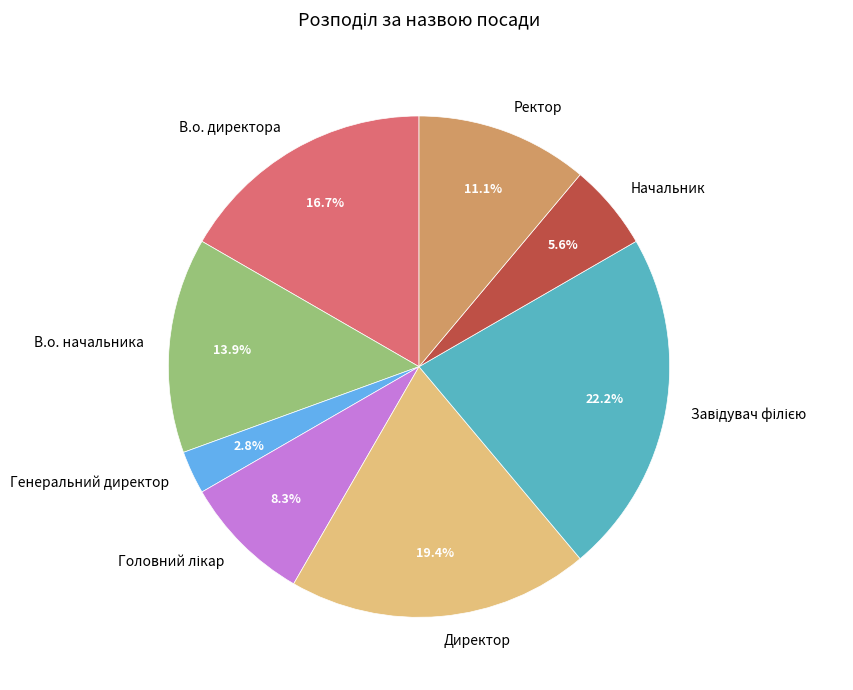

What percentage is the В.о. директора slice, to the nearest percent?

17%